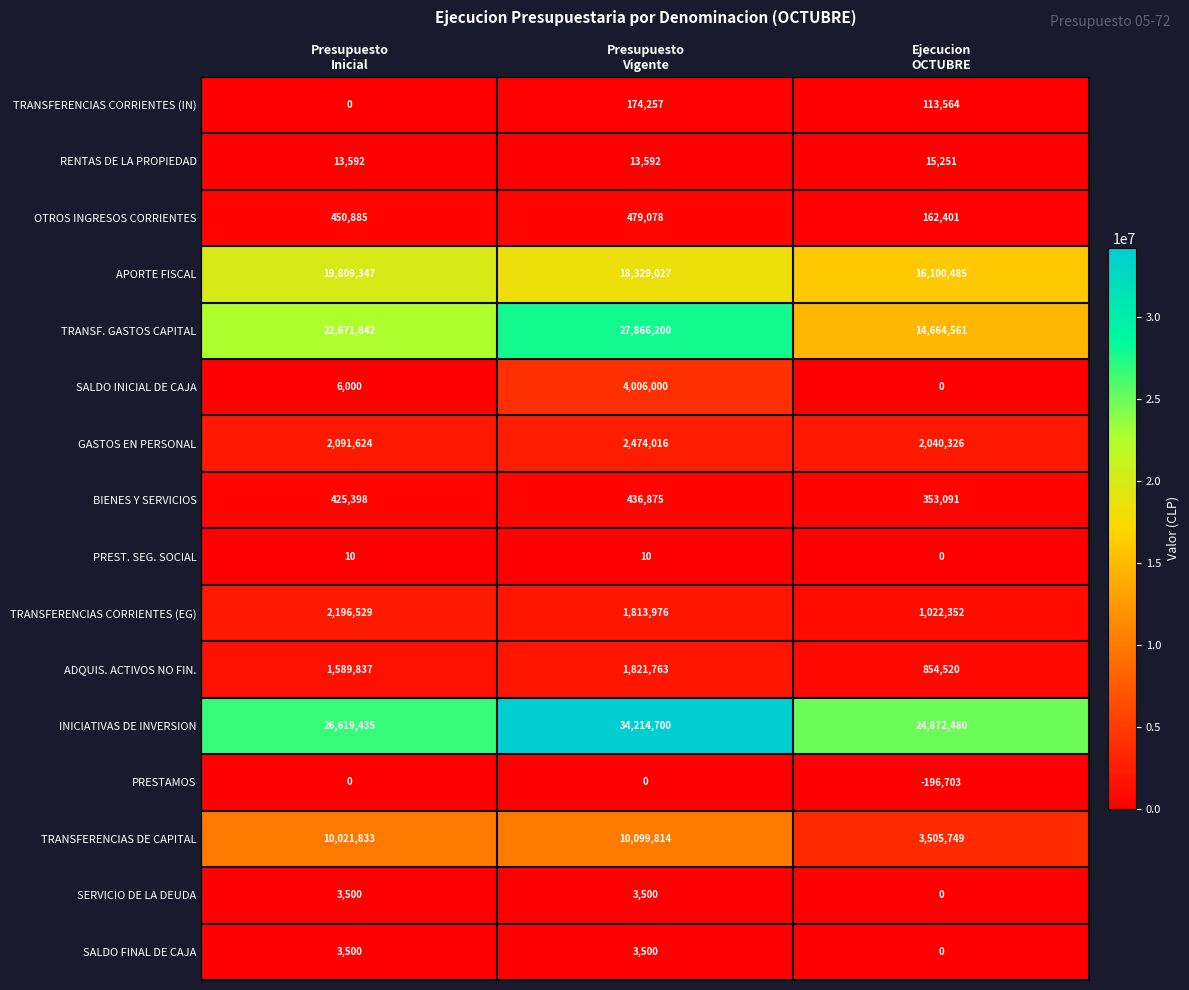

What is the average value of the RENTAS DE LA PROPIEDAD series?

14145